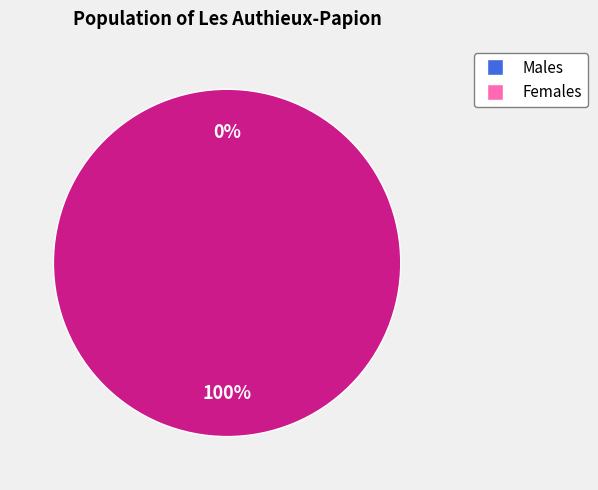

Count the number of slices in the pie.

2